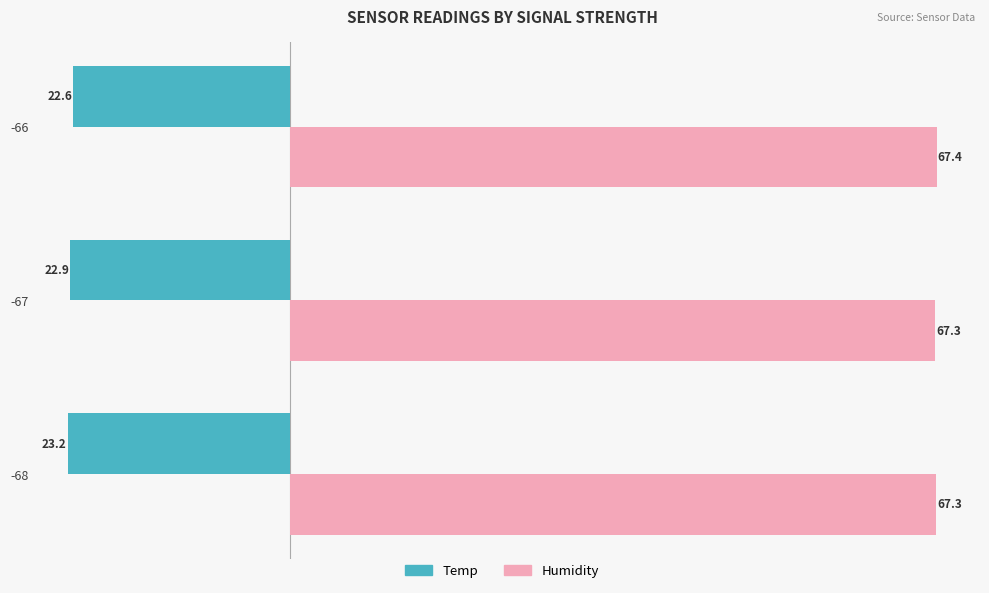

Is the value of Temp at -67 greater than the value of Humidity at -68?

No